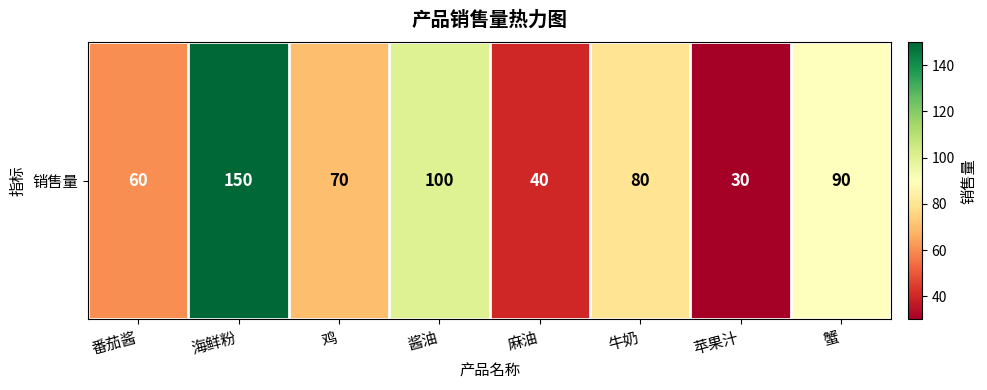

What is the change in value from 麻油 to 苹果汁?

-10